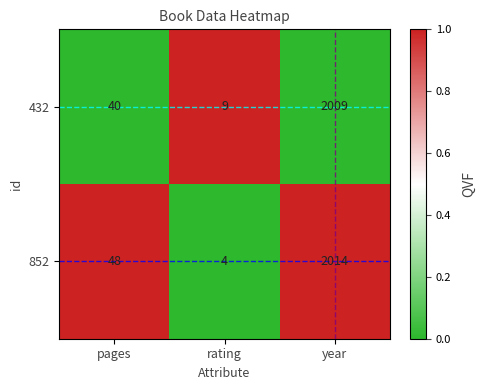

At which category is the sum across all series the highest?

year